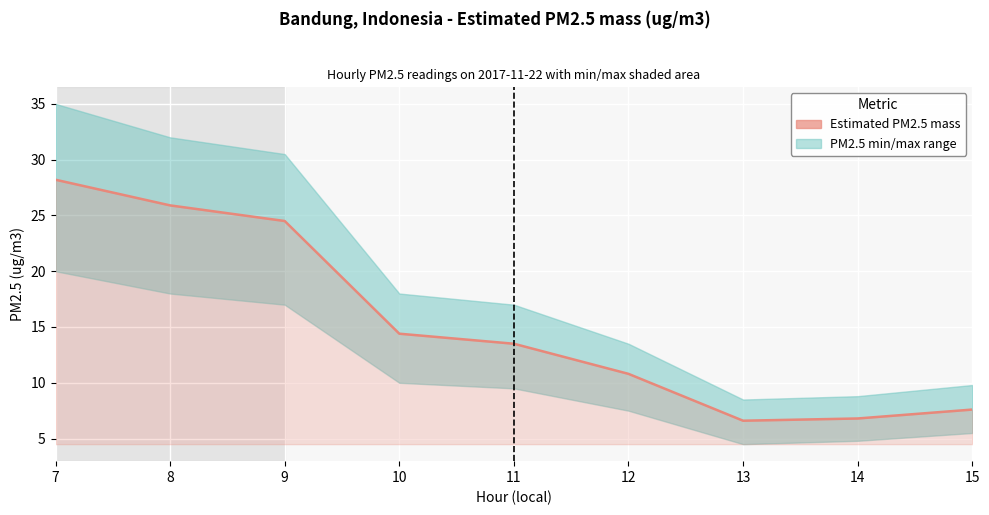

What is the maximum value shown in the chart?

28.2